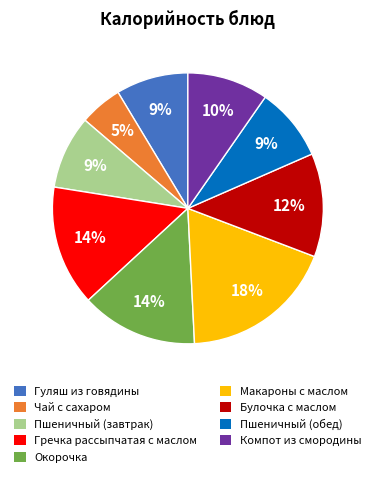

To the nearest percent, what is the combined percentage of Чай с сахаром and Пшеничный (обед)?

14%